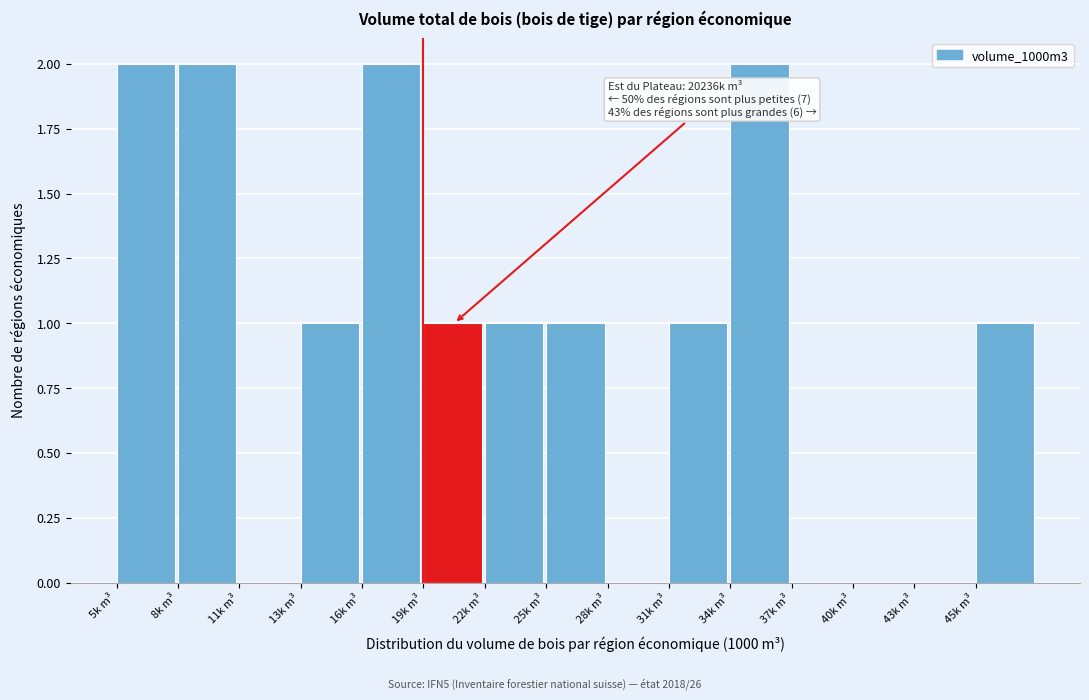

Reading left to right, what are all the values shown in this chart?

5k m³=2	8k m³=2	11k m³=0	13k m³=1	16k m³=2	19k m³=1	22k m³=1	25k m³=1	28k m³=0	31k m³=1	34k m³=2	37k m³=0	40k m³=0	43k m³=0	45k m³=1